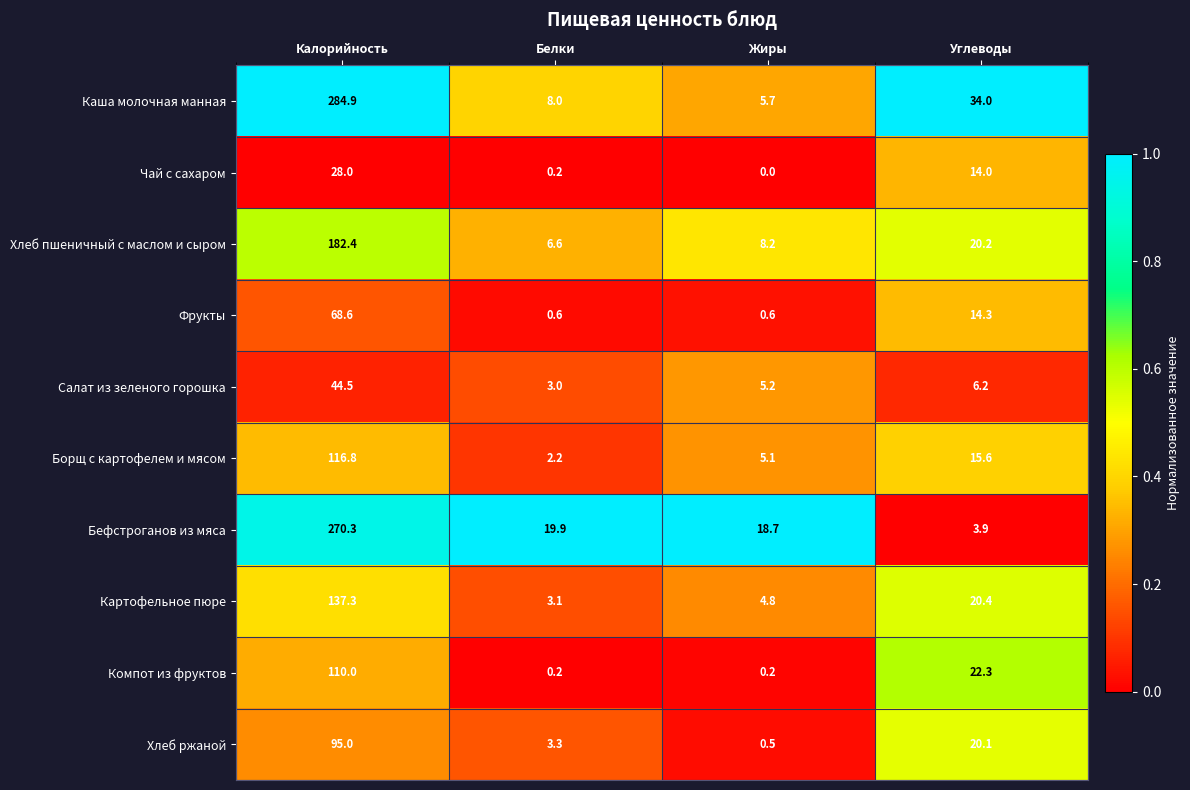

At which category is the sum across all series the highest?

Калорийность